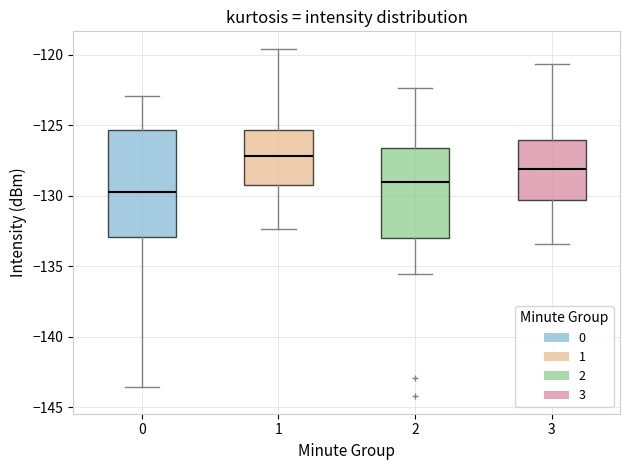

Reading left to right, read every box against the y-axis: the position of its median line, the range the box covers, and the ends of its whiskers. The values are not printed on the chart, so give them approximately, as read against the axis.

0: median -130.0, box -133.0 to -125.5, whiskers -143.5 to -123.0
1: median -127.0, box -129.5 to -125.5, whiskers -132.5 to -119.5
2: median -129.0, box -133.0 to -126.5, whiskers -135.5 to -122.5
3: median -128.0, box -130.5 to -126.0, whiskers -133.5 to -120.5